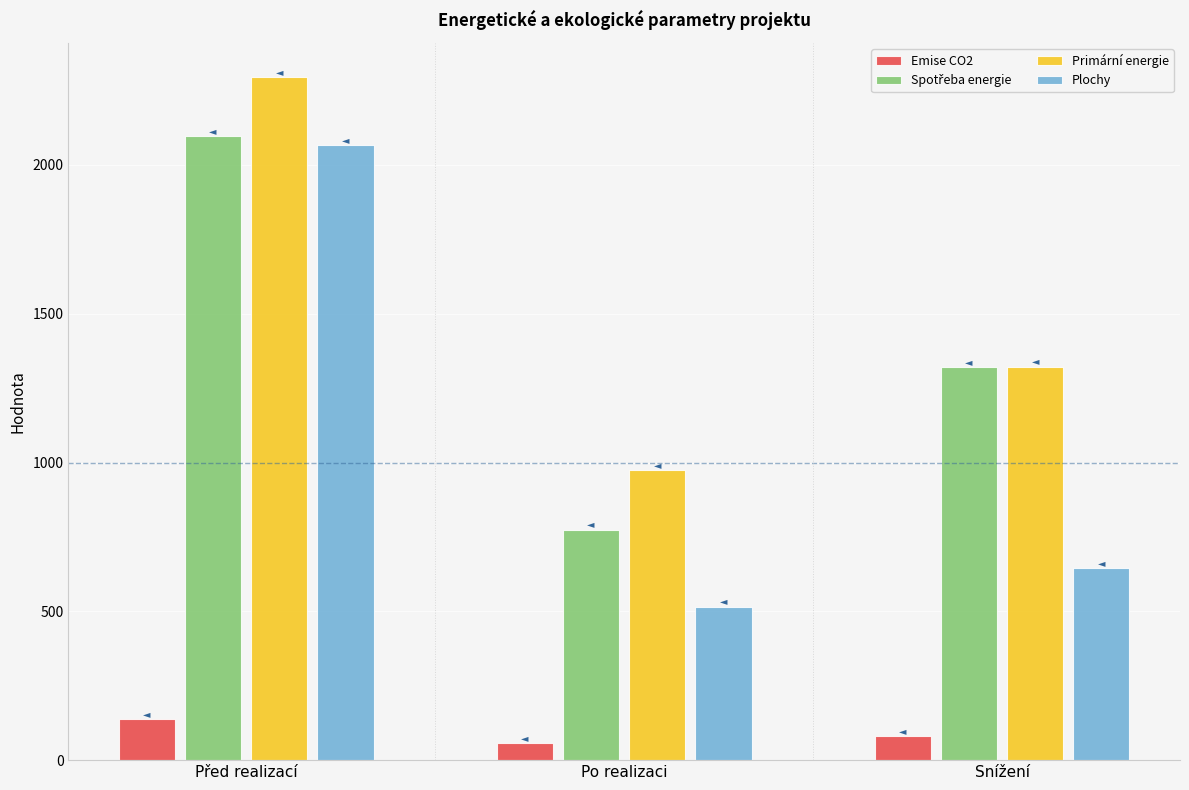

What is the maximum value shown in the chart?

2295.9